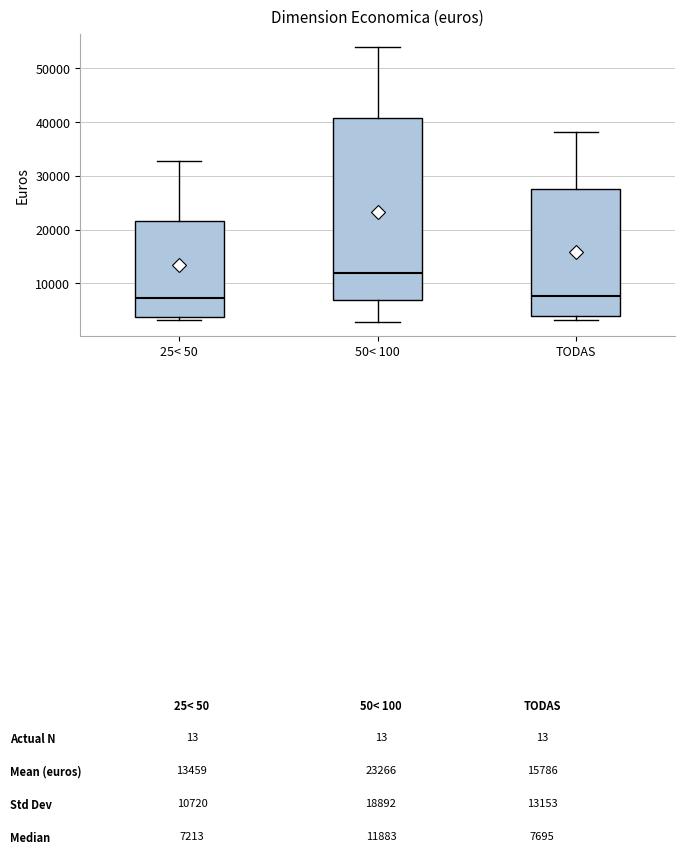

Reading left to right, transcribe this box plot: for each box, give where its median line is, the range the box spans, and where its two whiskers end, as read against the y-axis. The values are not printed on the chart, so give them approximately, as read against the axis.

25< 50: median 7000, box 4000 to 22000, whiskers 3000 to 33000
50< 100: median 12000, box 7000 to 41000, whiskers 3000 to 54000
TODAS: median 8000, box 4000 to 28000, whiskers 3000 to 38000